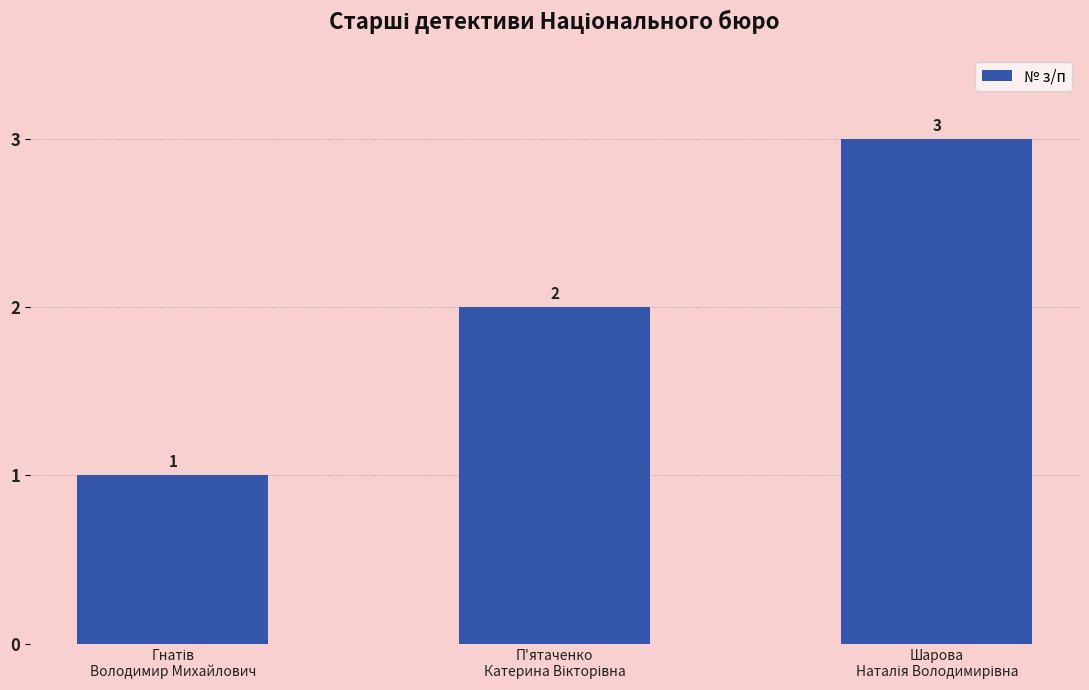

What is the value of the 2nd bar from the left?

2